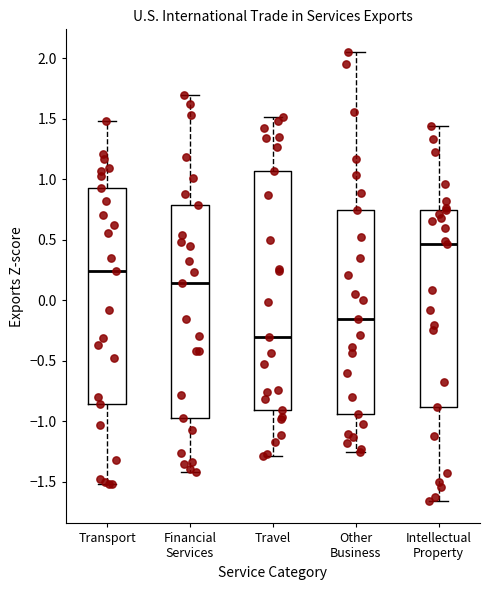

Where does the upper whisker of the box for Intellectual Property end on the y-axis? The values are not printed on the chart, so give them approximately, as read against the axis.

1.45